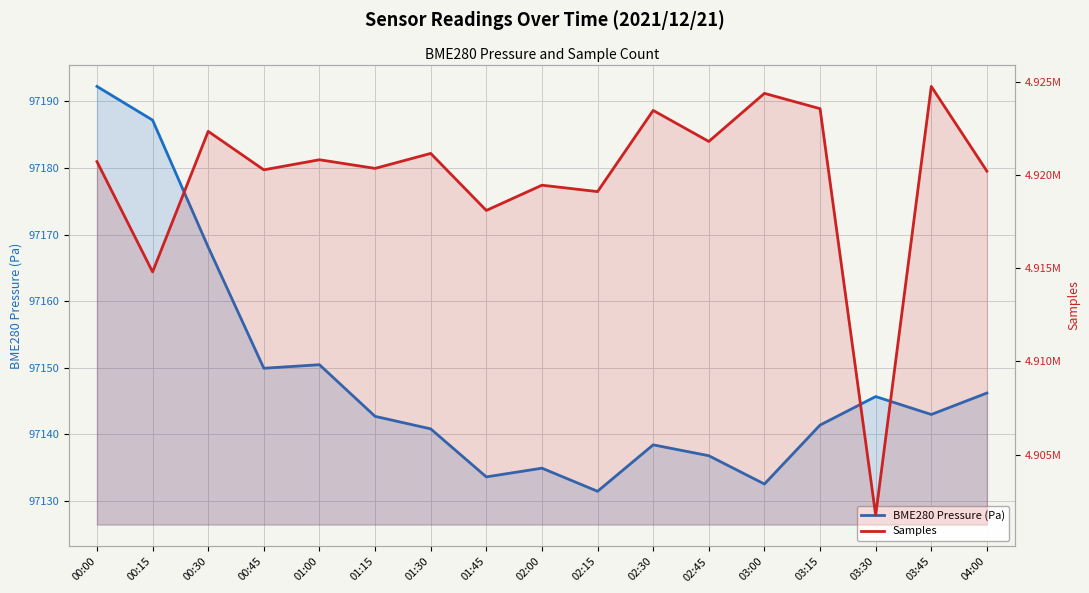

Reading left to right, list all the values displayed in this chart.

BME280 Pressure (Pa): 97192.2	97187.2	97168.1	97149.9	97150.5	97142.7	97140.8	97133.6	97134.9	97131.5	97138.4	97136.8	97132.6	97141.4	97145.7	97143.0	97146.2
Samples: 4920708.0	4914796.0	4922329.0	4920268.0	4920808.0	4920345.0	4921147.0	4918091.0	4919444.0	4919101.0	4923451.0	4921788.0	4924366.0	4923545.0	4901755.0	4924738.0	4920197.0